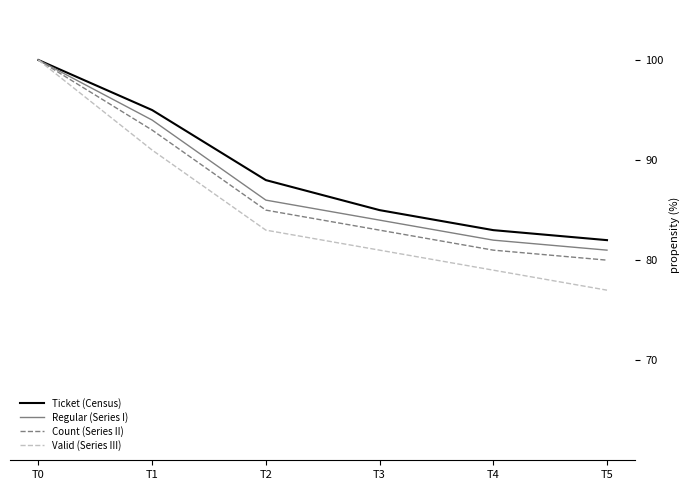

The value of Ticket (Census) at T0 is 100. True or false?

True